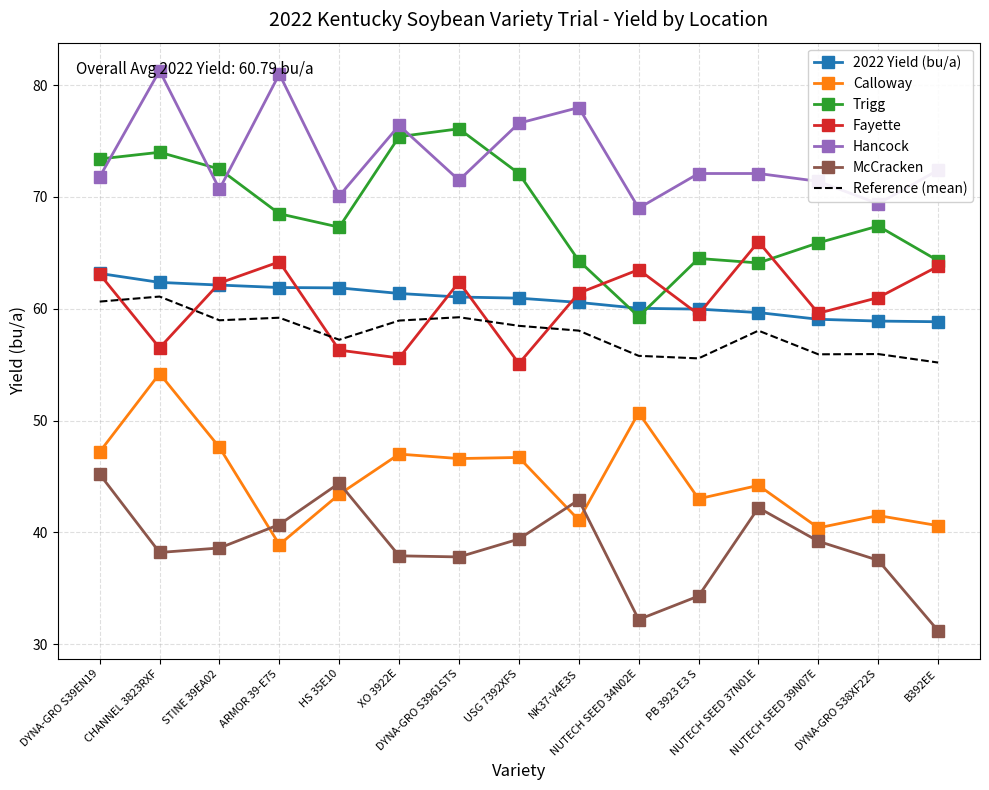

Where does the Calloway series first go above 44?

DYNA-GRO S39EN19